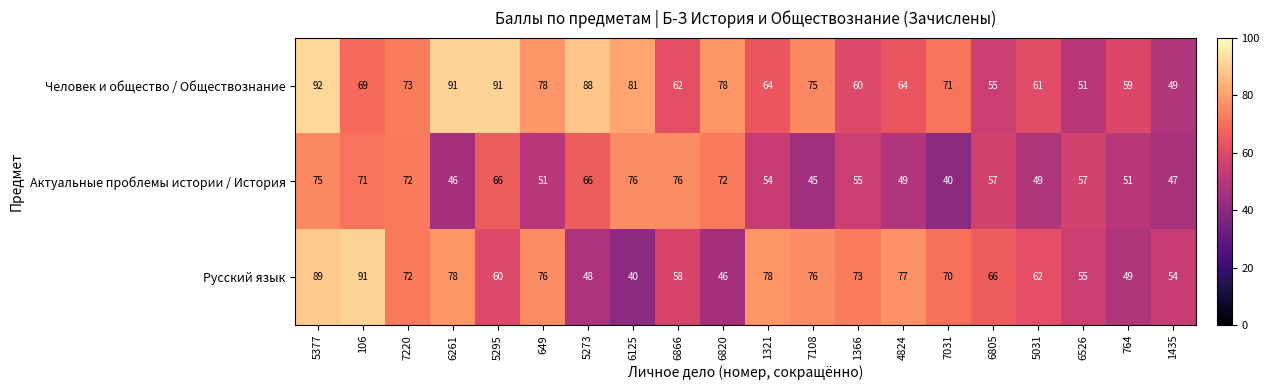

At 764, list the series in order from smallest to largest.

Русский язык, Актуальные проблемы истории / История, Человек и общество / Обществознание